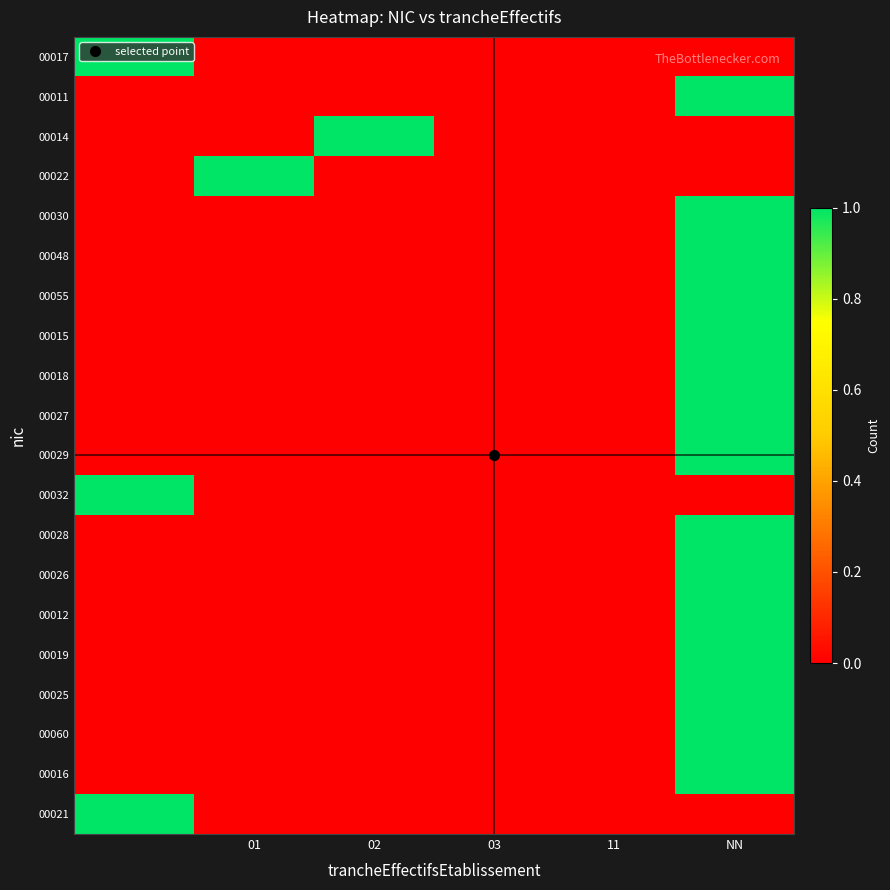

Reading left to right, extract all data points from this chart.

00017: 1	0	0	0	0	0
00011: 0	0	0	0	0	1
00014: 0	0	1	0	0	0
00022: 0	1	0	0	0	0
00030: 0	0	0	0	0	1
00048: 0	0	0	0	0	1
00055: 0	0	0	0	0	1
00015: 0	0	0	0	0	1
00018: 0	0	0	0	0	1
00027: 0	0	0	0	0	1
00029: 0	0	0	0	0	1
00032: 1	0	0	0	0	0
00028: 0	0	0	0	0	1
00026: 0	0	0	0	0	1
00012: 0	0	0	0	0	1
00019: 0	0	0	0	0	1
00025: 0	0	0	0	0	1
00060: 0	0	0	0	0	1
00016: 0	0	0	0	0	1
00021: 1	0	0	0	0	0